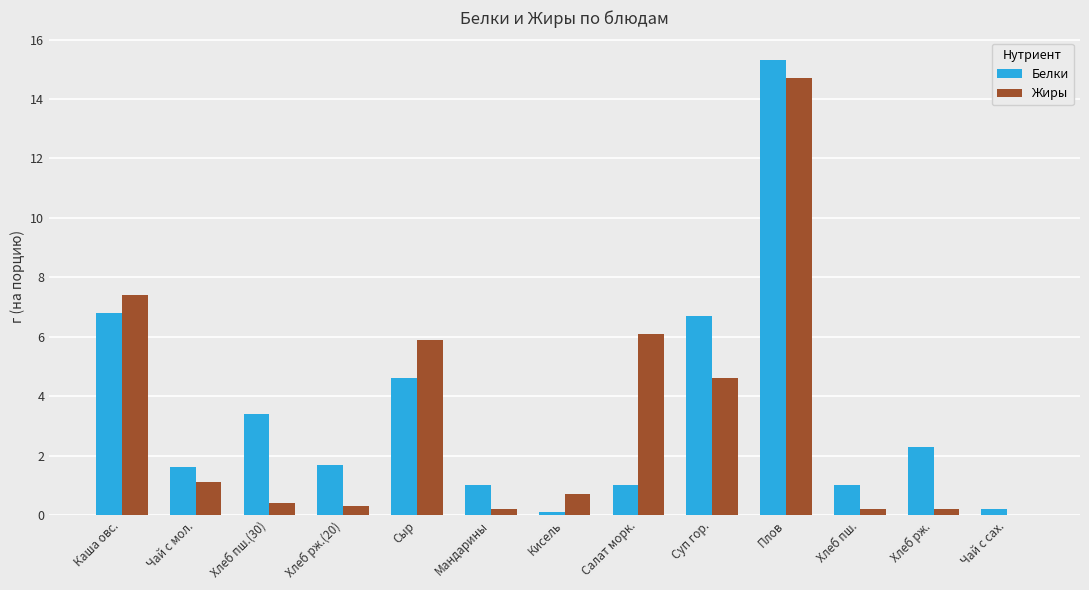

What are all the series names shown in the legend?

Белки, Жиры